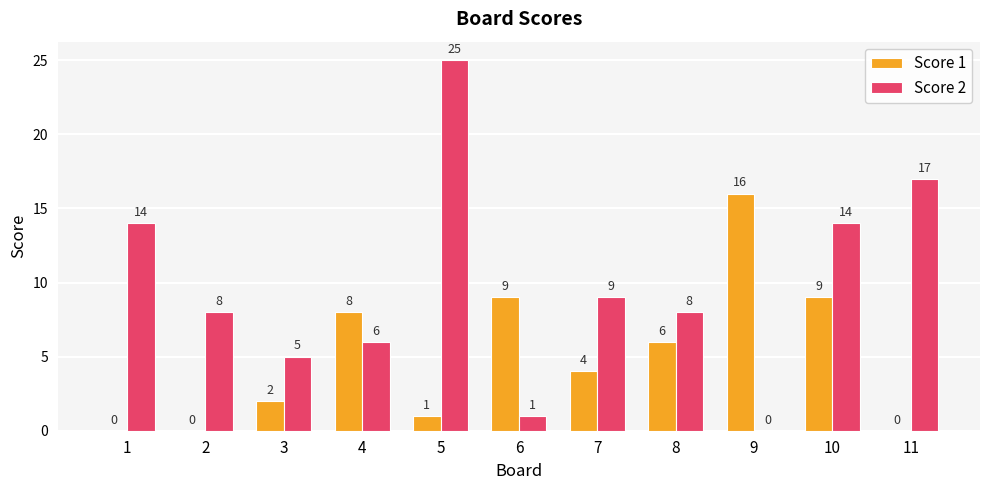

At which category does the chart reach its peak across all series?

5